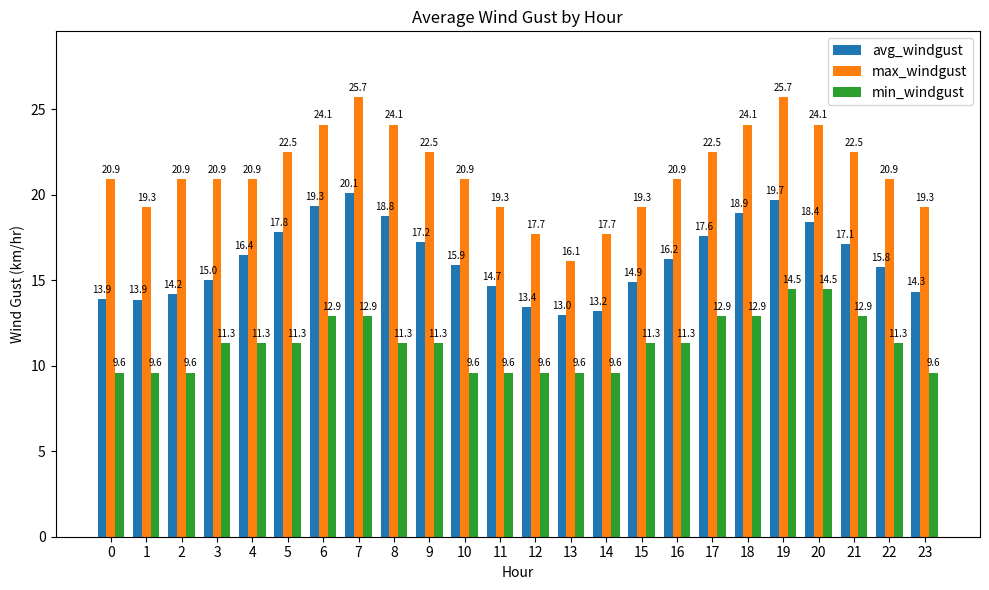

What is the difference between the maximum and minimum values in the avg_windgust series?

7.1